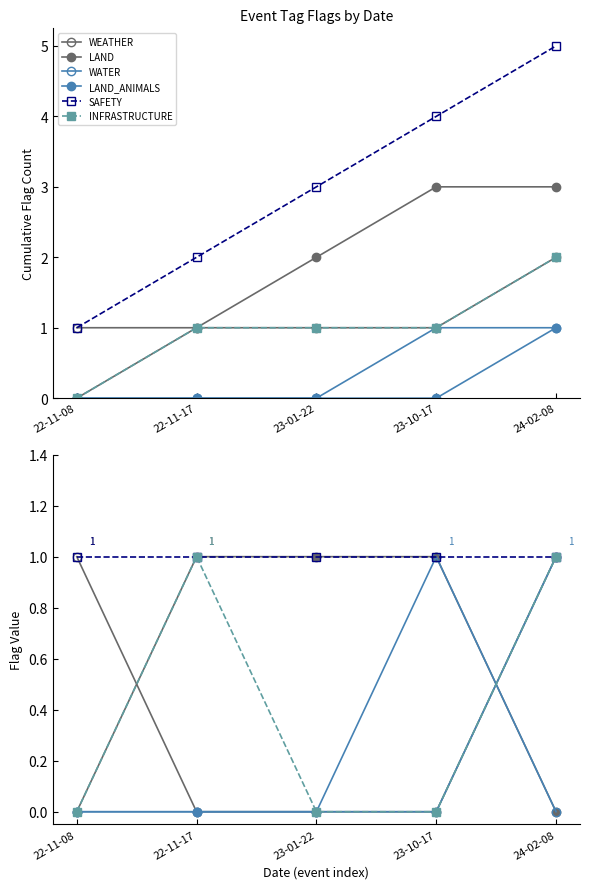

The LAND series shows 0 at 22-11-08. True or false?

False